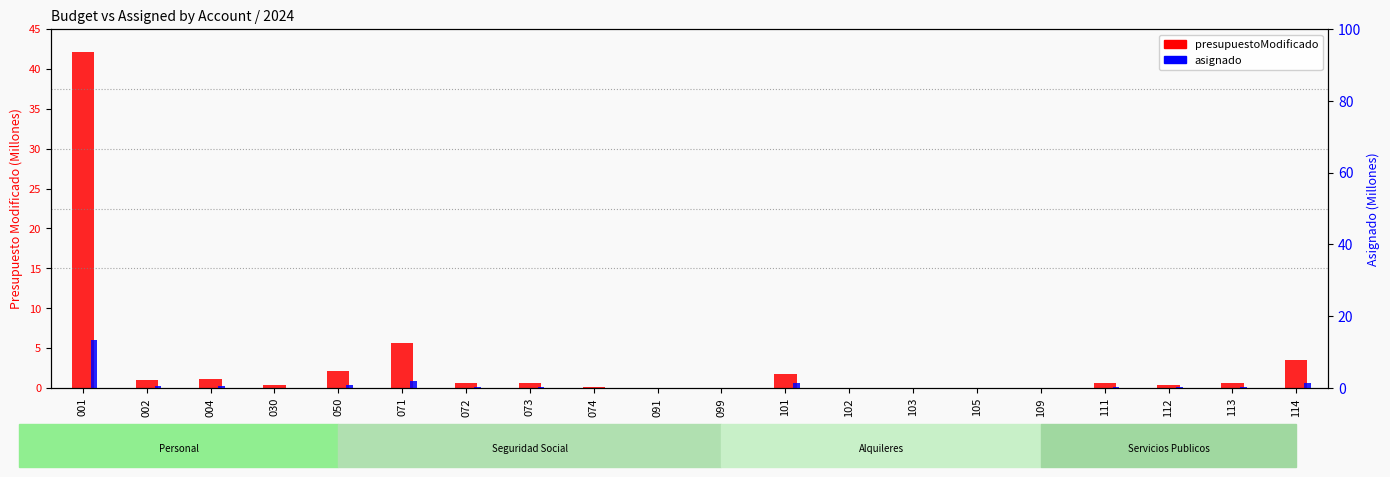

What is the difference between the second highest and second lowest values in the presupuestoModificado series?

5.7